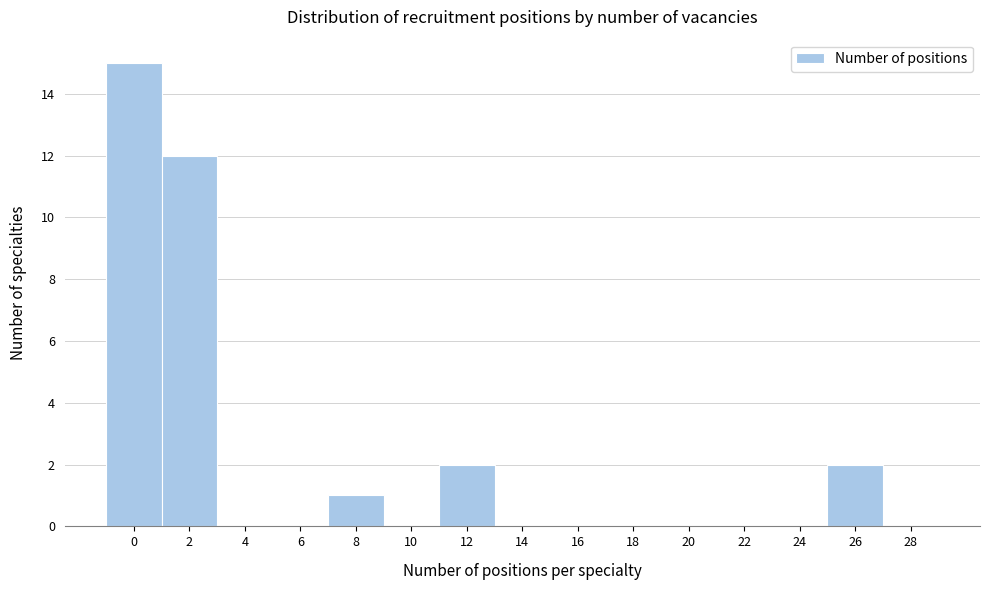

Reading left to right, list all the values displayed in this chart.

0=15	2=12	4=0	6=0	8=1	10=0	12=2	14=0	16=0	18=0	20=0	22=0	24=0	26=2	28=0